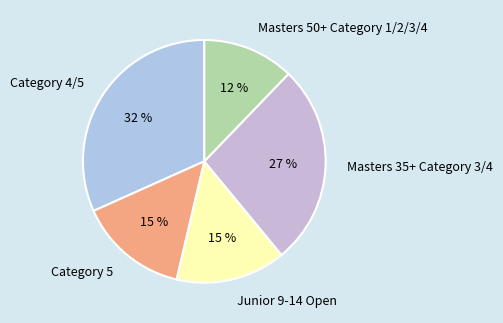

Is Masters 50+ Category 1/2/3/4 the majority of the pie?

No